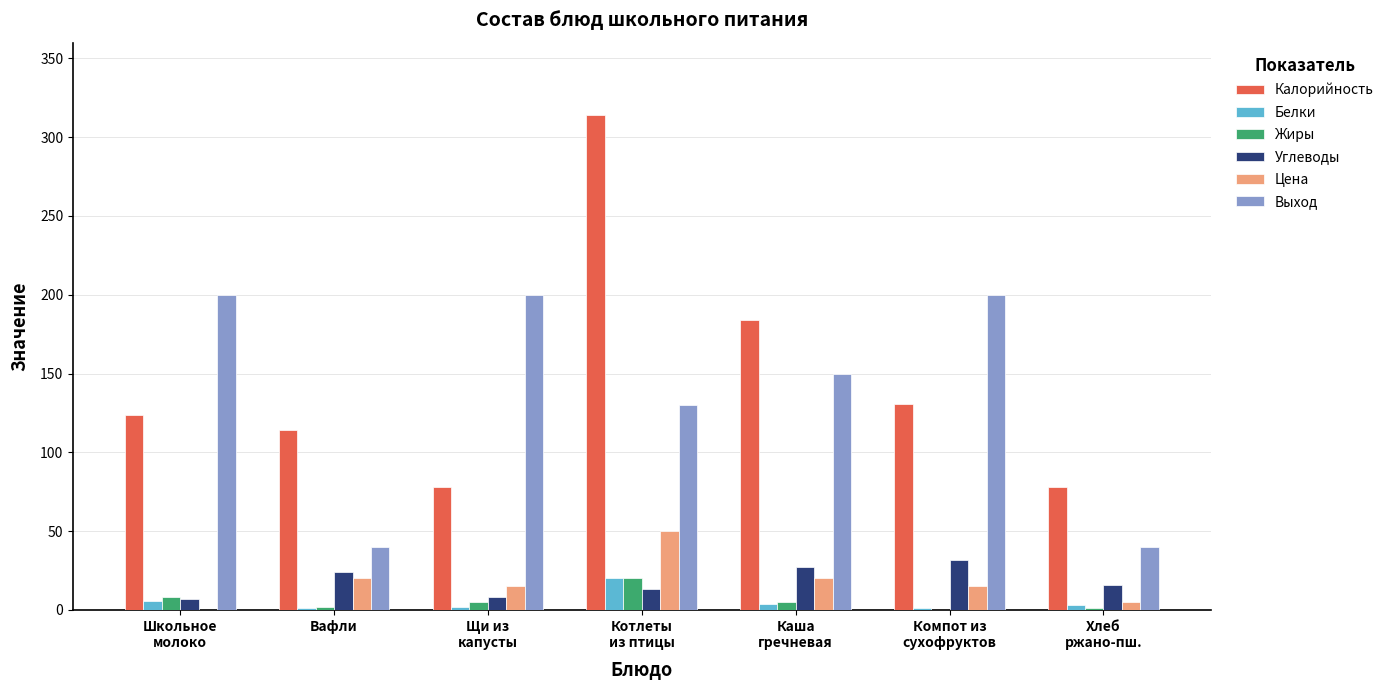

What is the sum of all Калорийность values?

1023